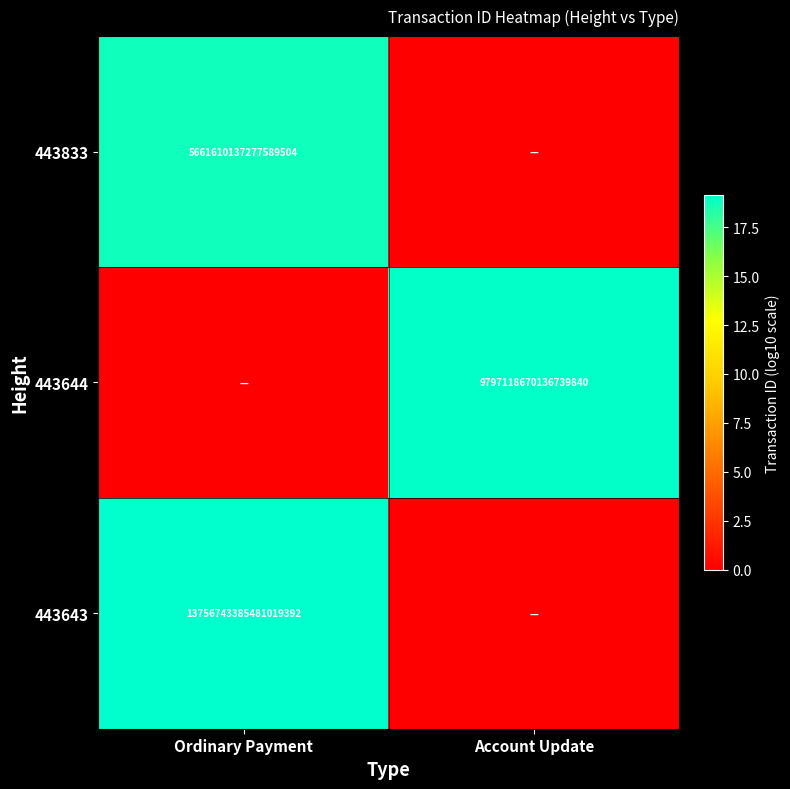

The value of 443643 at Ordinary Payment is 6184460889453611008. True or false?

False